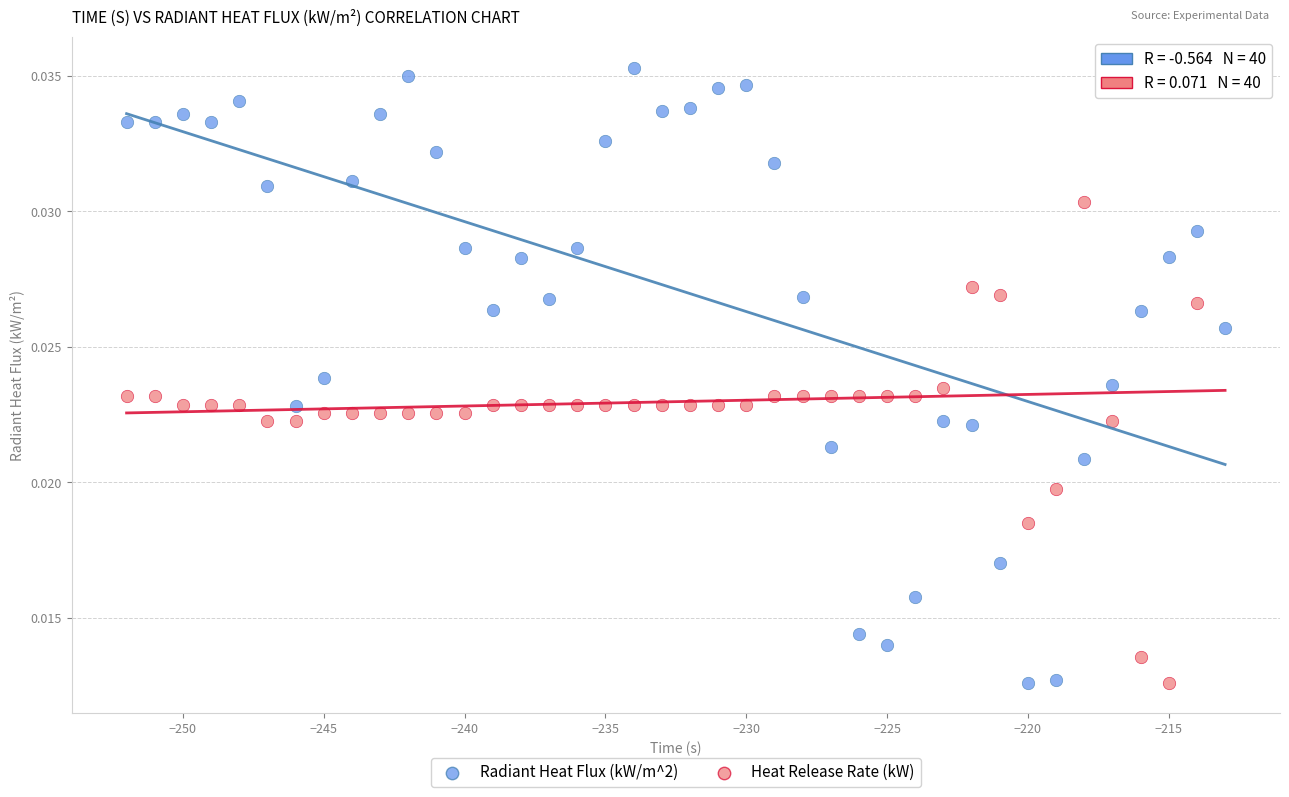

Across all data points, what is the range of X values (max minus min)?

39.0